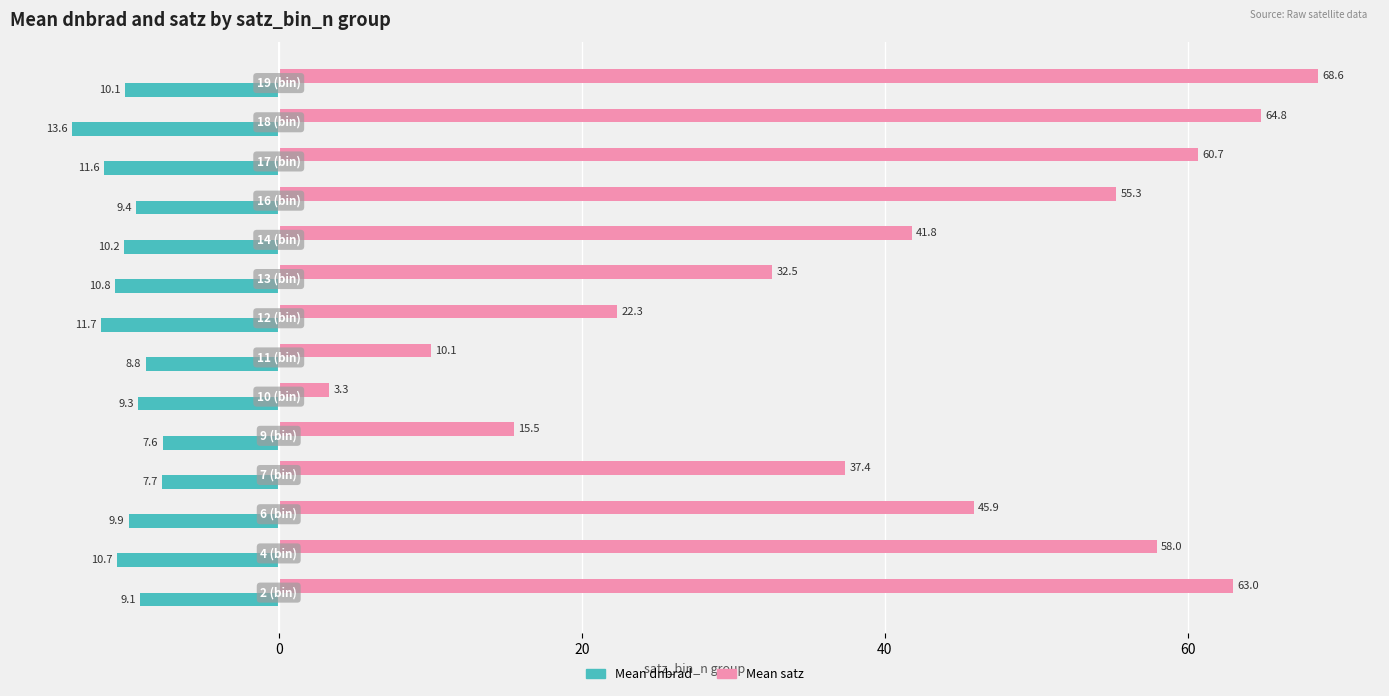

Which series has the widest spread of values?

Mean satz